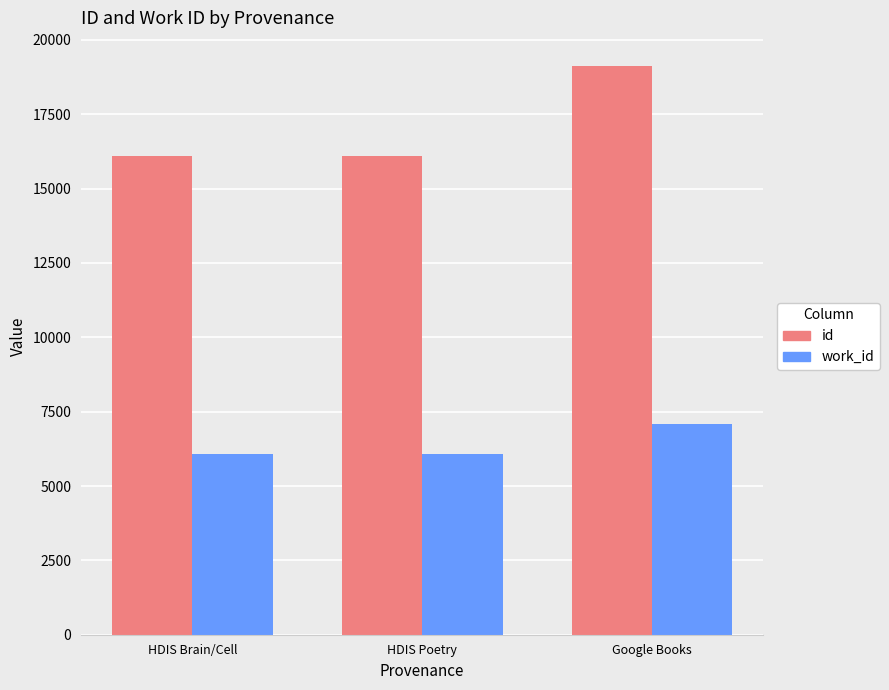

Is it true that work_id equals 11110 at Google Books?

False